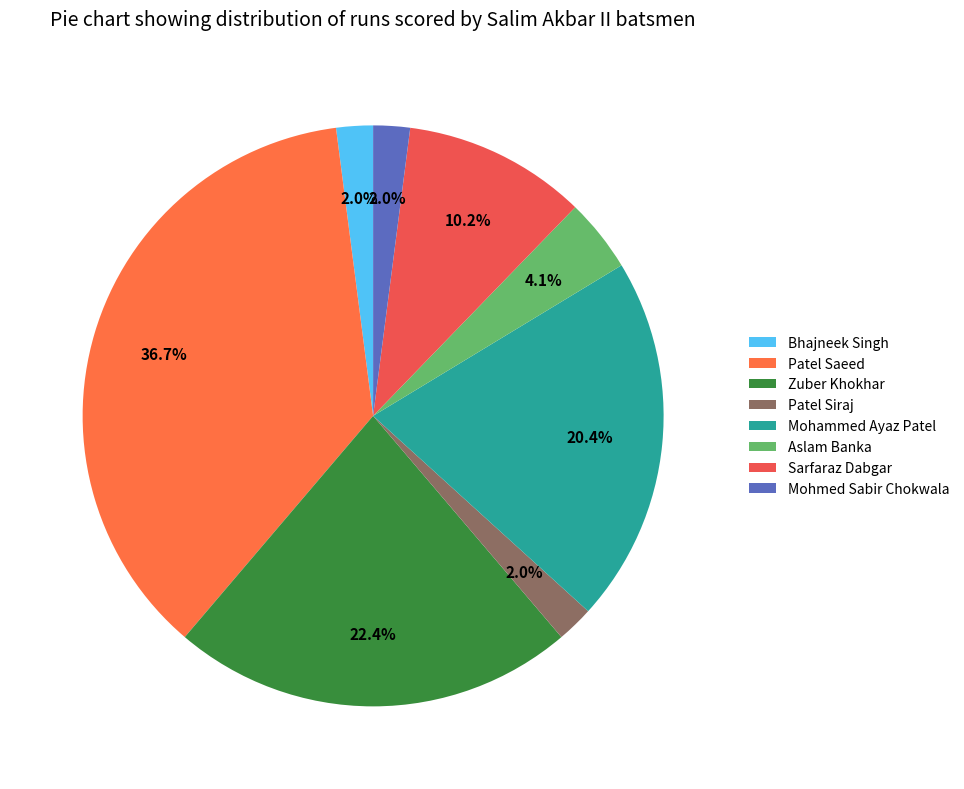

How many segments does this pie chart have?

8